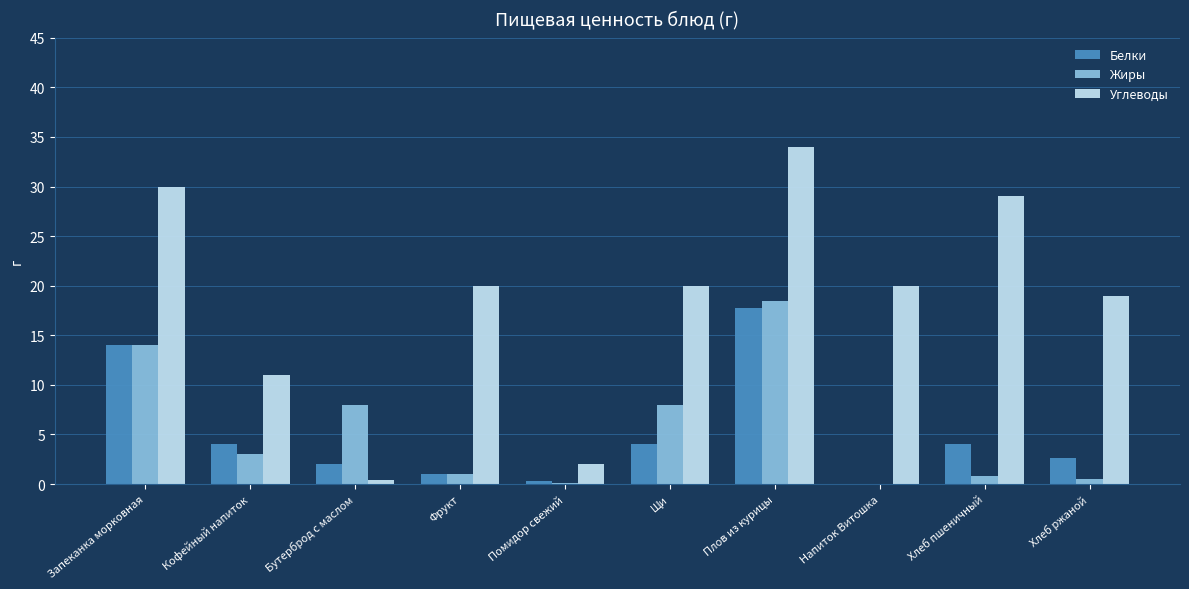

The value of Жиры at Хлеб ржаной is 0.5. True or false?

True